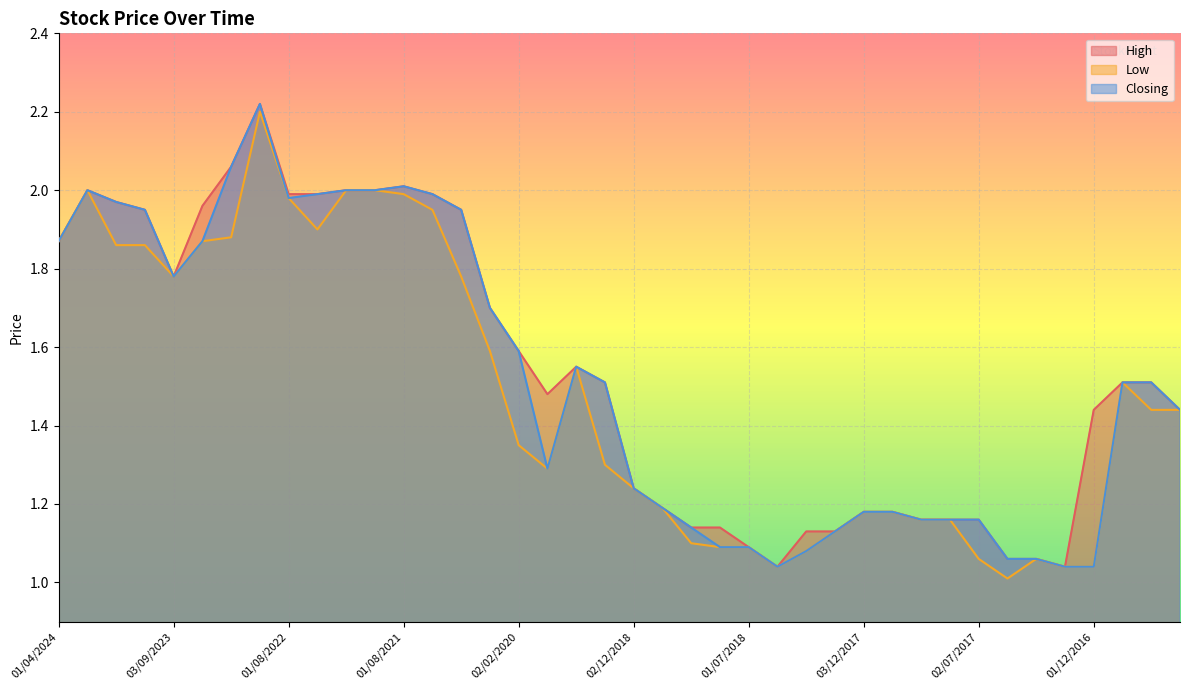

At which category does Closing reach its first local peak?

01/02/2024